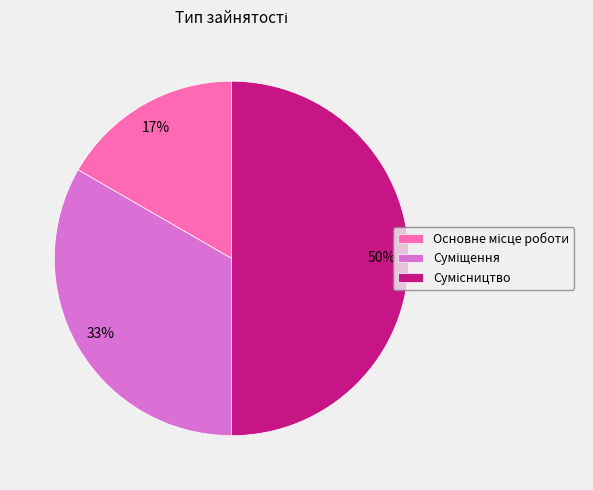

To the nearest percent, what is the difference between the largest and smallest slice percentages?

33%